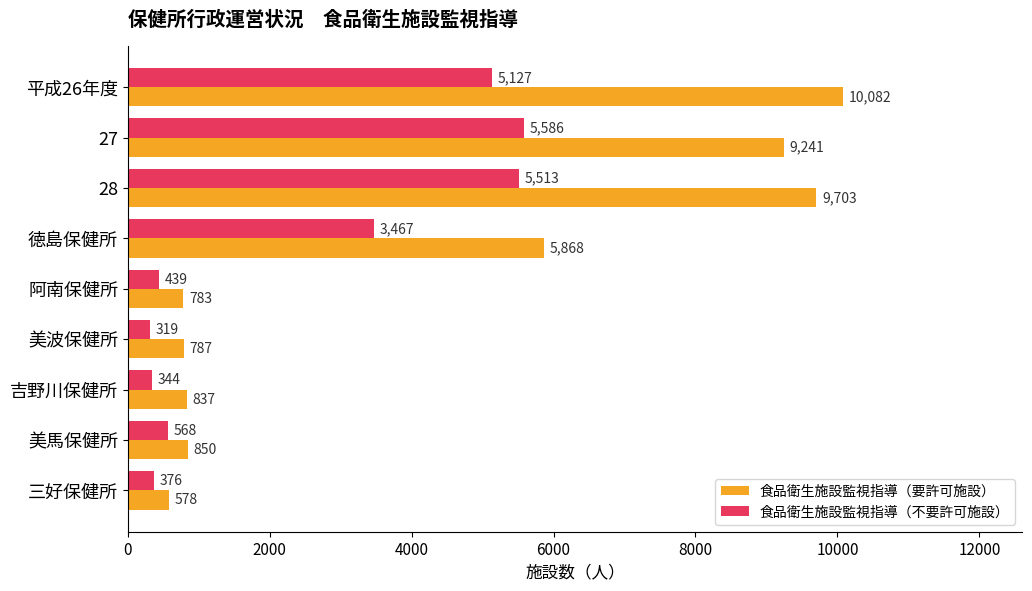

True or false: 食品衛生施設監視指導（不要許可施設） has a value of 376 at 三好保健所.

True